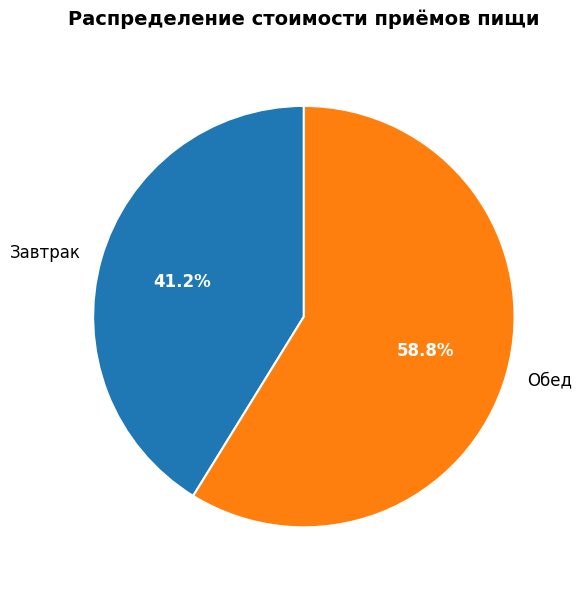

What is the largest slice in the pie chart?

Обед